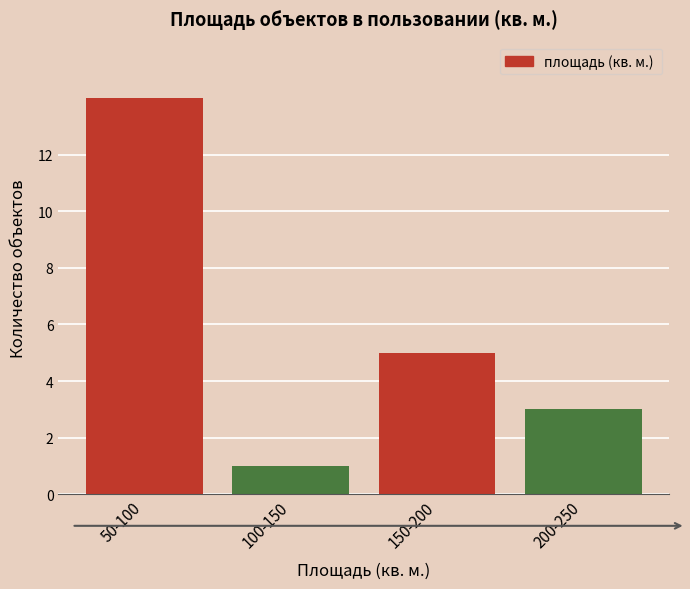

Reading left to right, what are all the values shown in this chart?

50-100=14	100-150=1	150-200=5	200-250=3